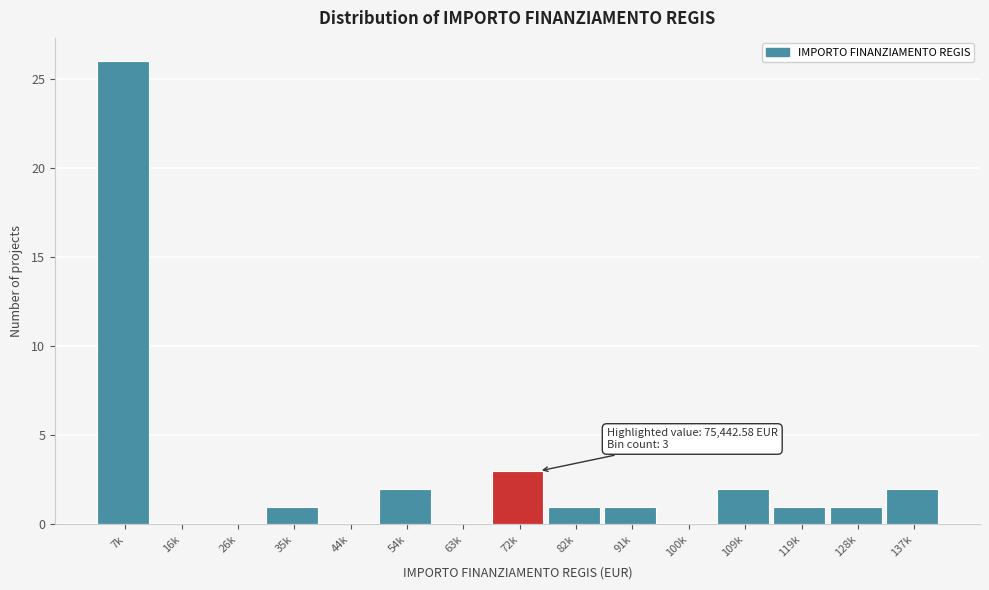

Reading left to right, extract all data points from this chart.

7k=26	16k=0	26k=0	35k=1	44k=0	54k=2	63k=0	72k=3	82k=1	91k=1	100k=0	109k=2	119k=1	128k=1	137k=2